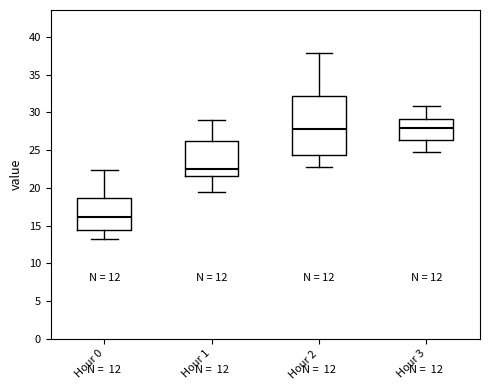

Which box is the tallest, from its lower edge to its upper edge?

Hour 2